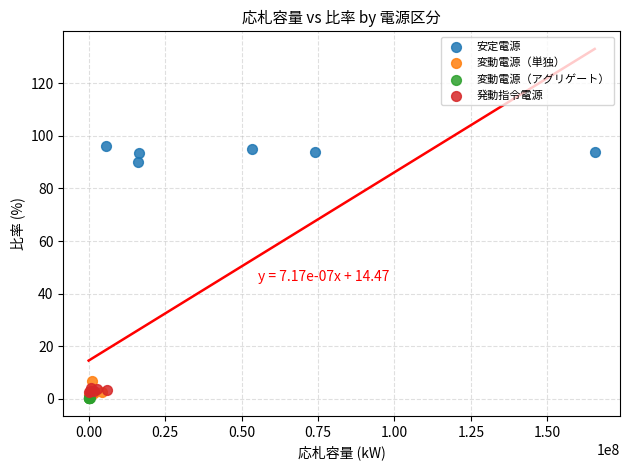

Which series contains the highest Y value?

安定電源